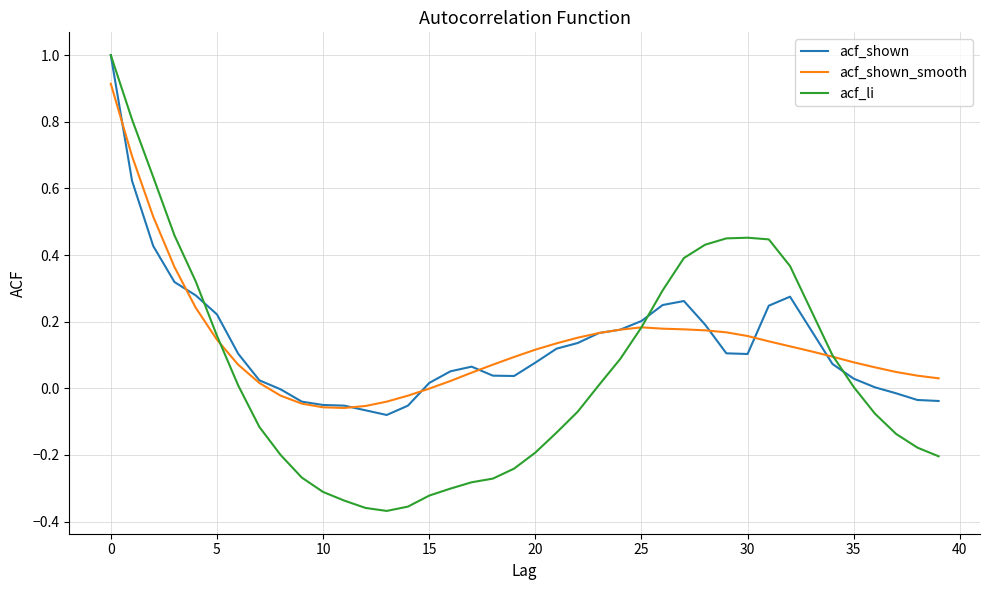

True or false: acf_shown_smooth and acf_shown cross at least once.

True